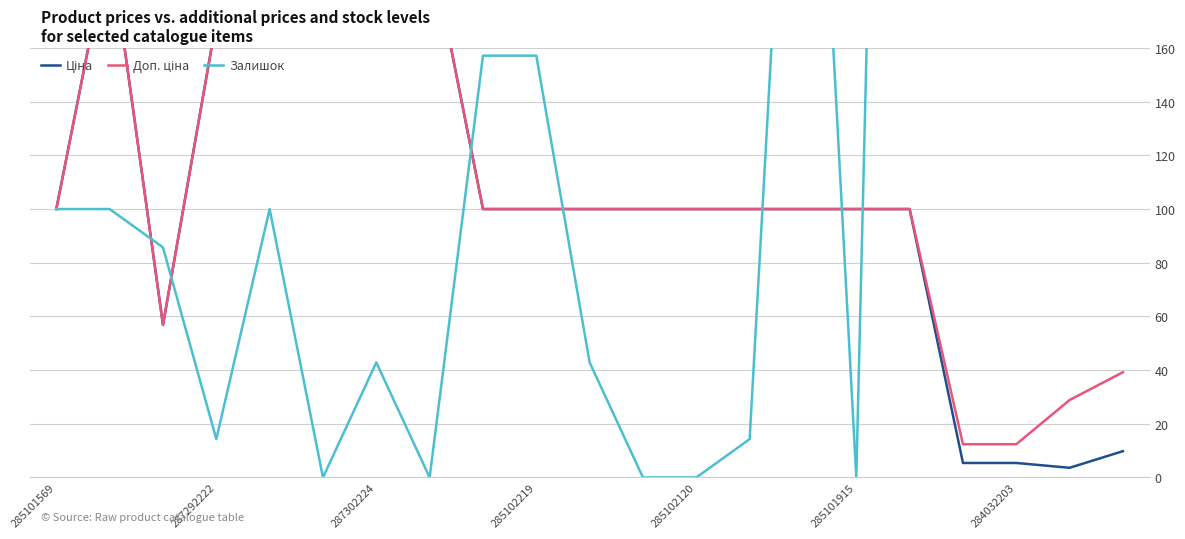

The value of Ціна at 17 is 5.4. True or false?

True